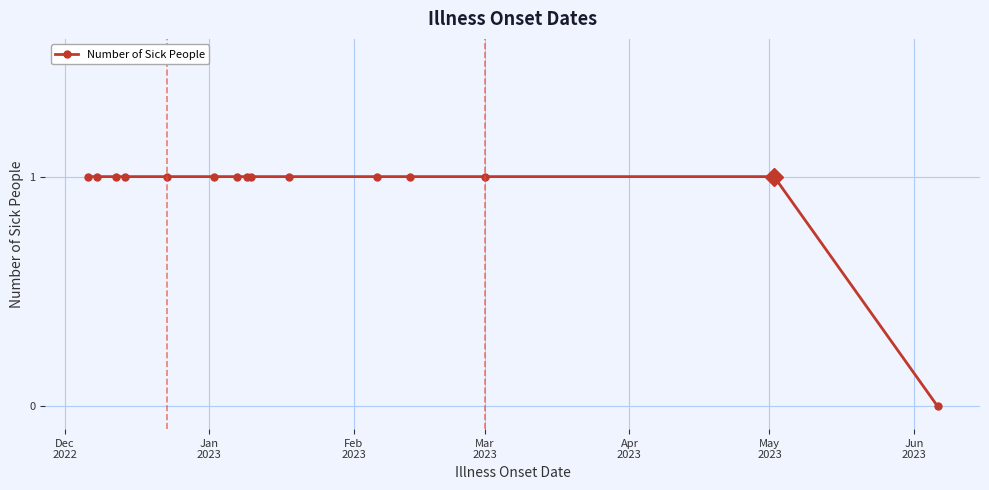

What is the difference between the maximum and minimum values?

1